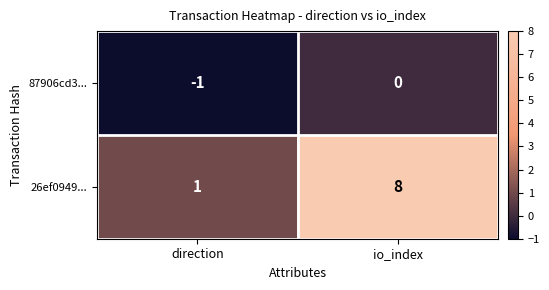

At which label is 87906cd3... closest to 0?

io_index